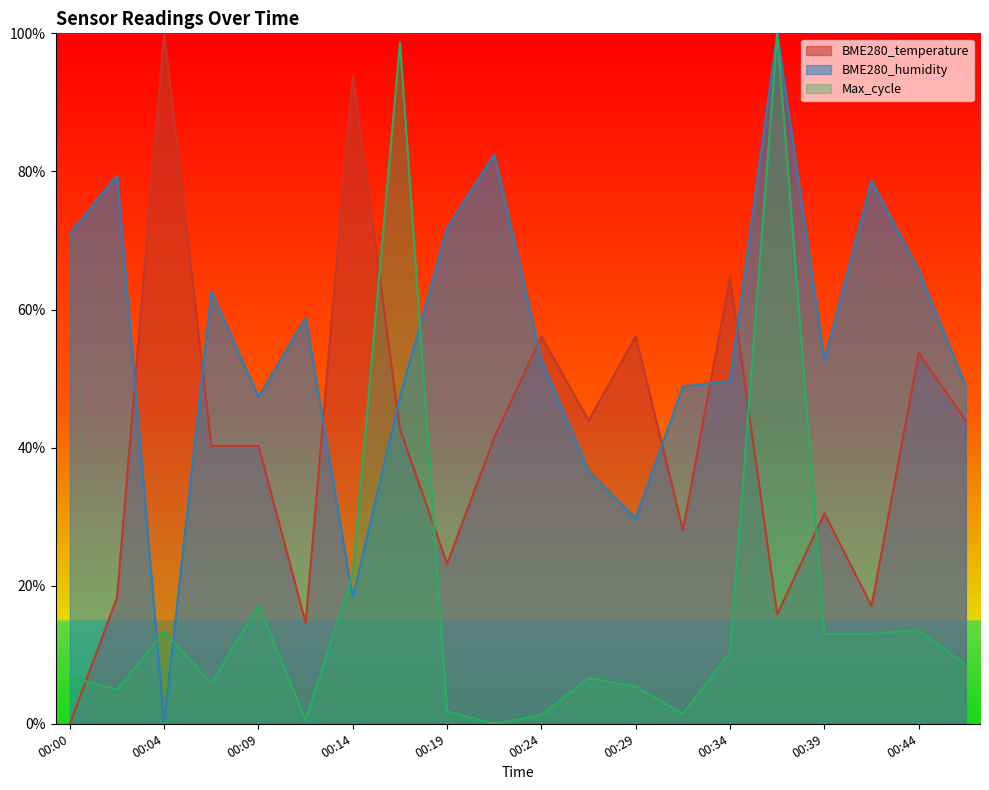

How many series are shown in this chart?

3